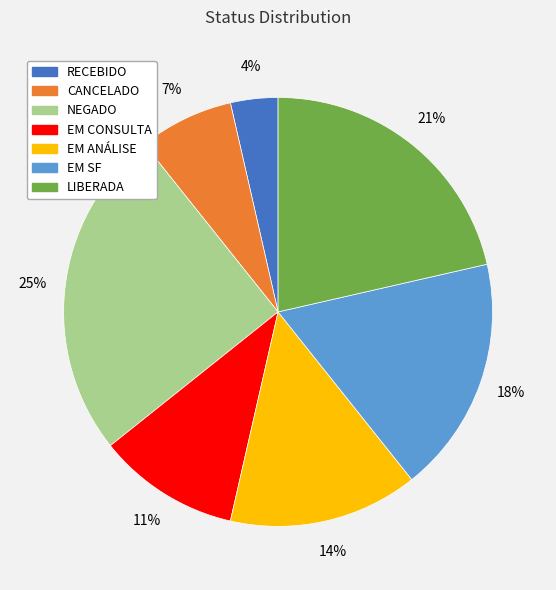

Which category has the biggest portion of the pie?

NEGADO